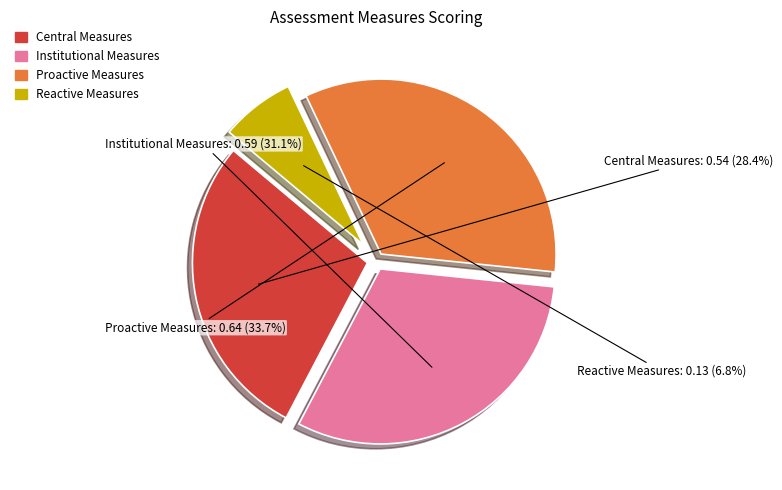

How many segments does this pie chart have?

4